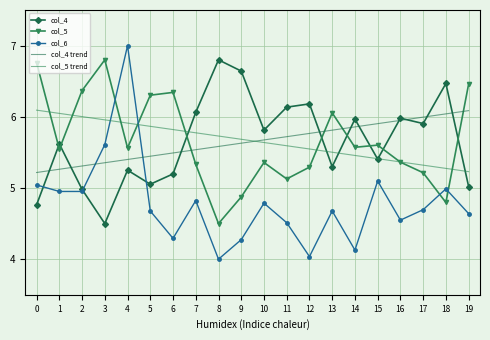

The value of col_6 at 0 is 7.4. True or false?

False